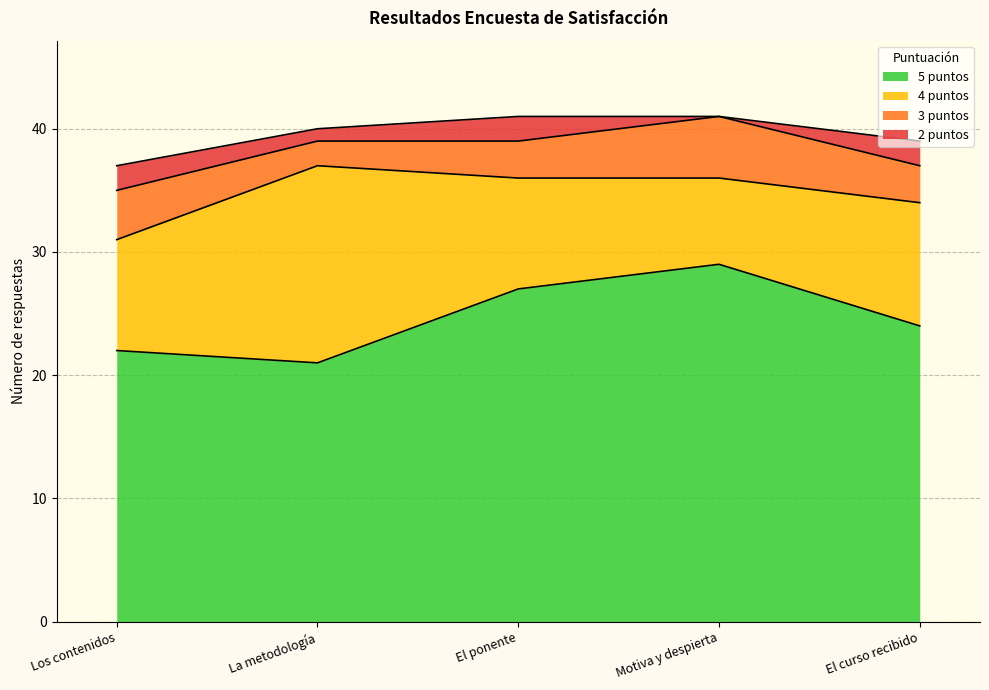

How many interior local peaks does the 5 puntos series have?

1